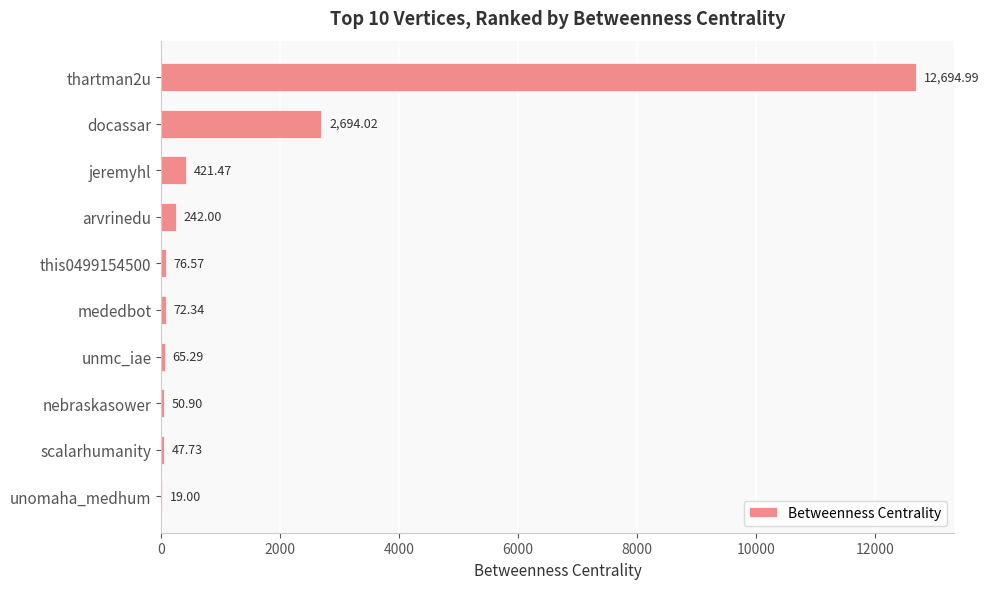

What is the sum of the values at jeremyhl and arvrinedu?

663.5